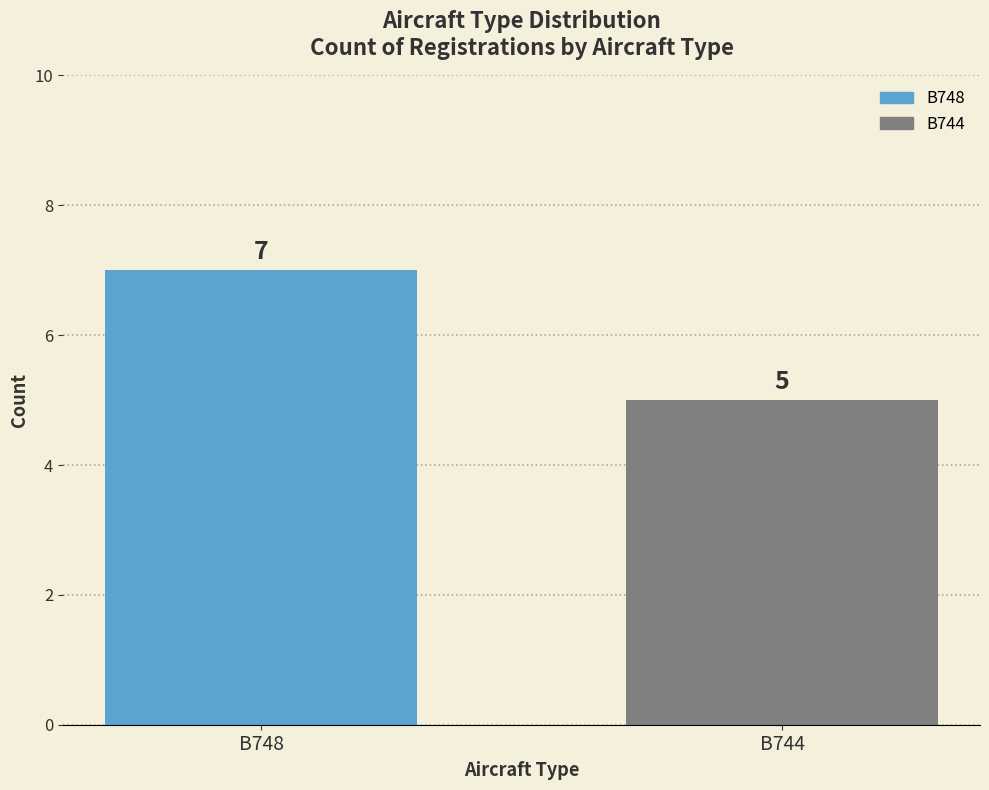

What is the difference between the values at B744 and B748?

2